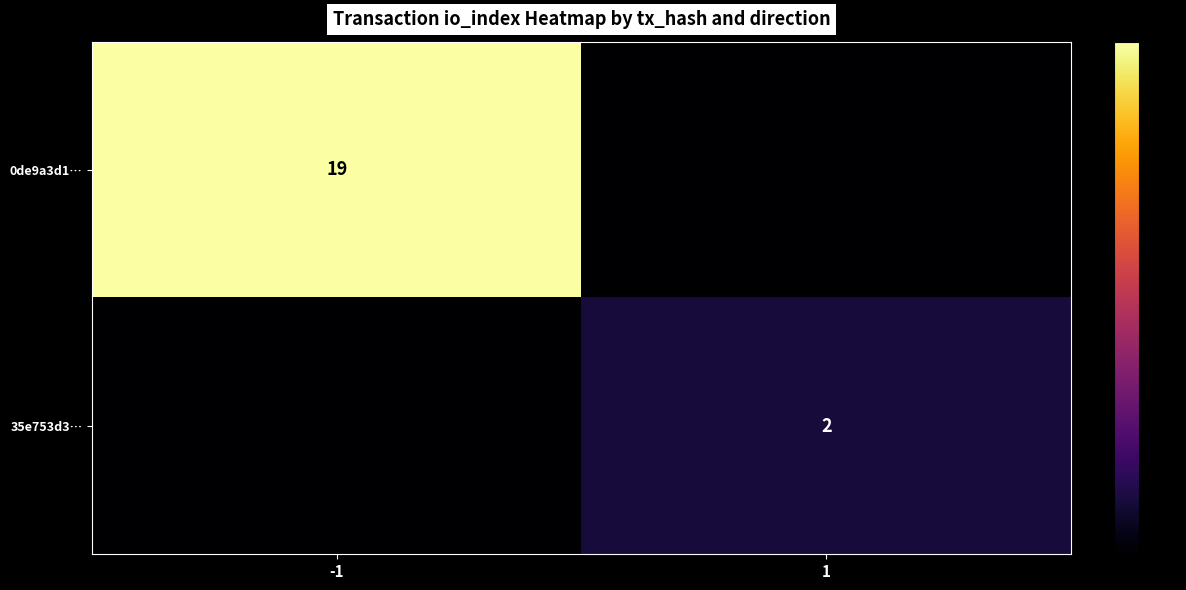

Is the value of 35e753d3… at 1 greater than the value of 0de9a3d1… at -1?

No